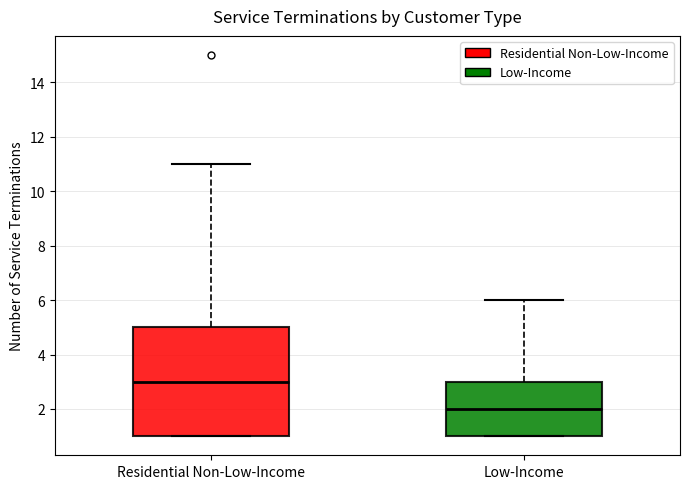

Which box has the lowest median line?

Low-Income